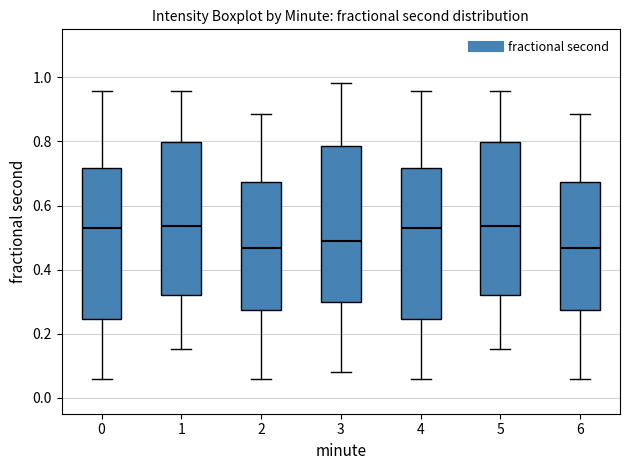

Where does the lower whisker of the box at x = 3 end on the y-axis? The values are not printed on the chart, so give them approximately, as read against the axis.

0.08